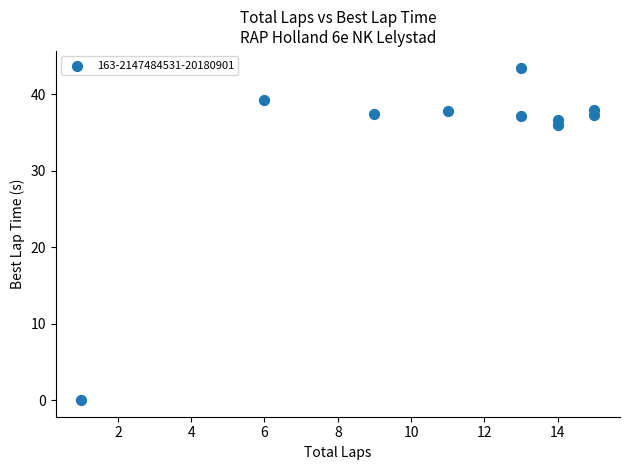

What is the average Y value?

34.3